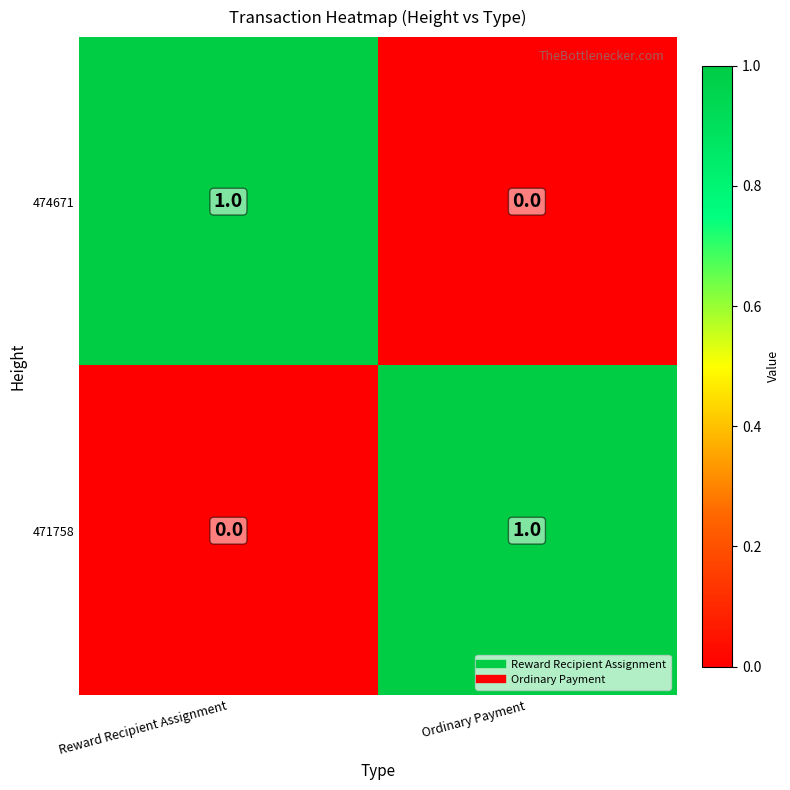

At how many categories does at least one series exceed 0?

2